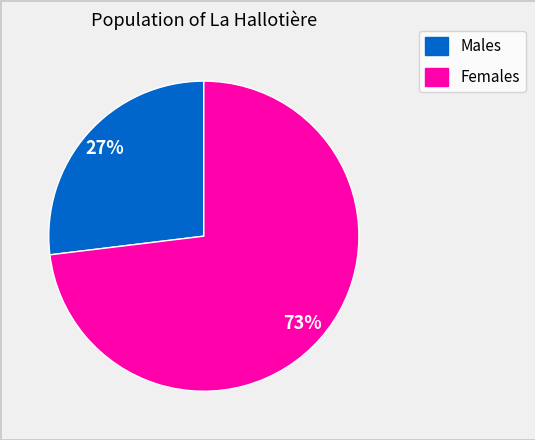

To the nearest percent, what is the difference between the largest and smallest slice percentages?

46%